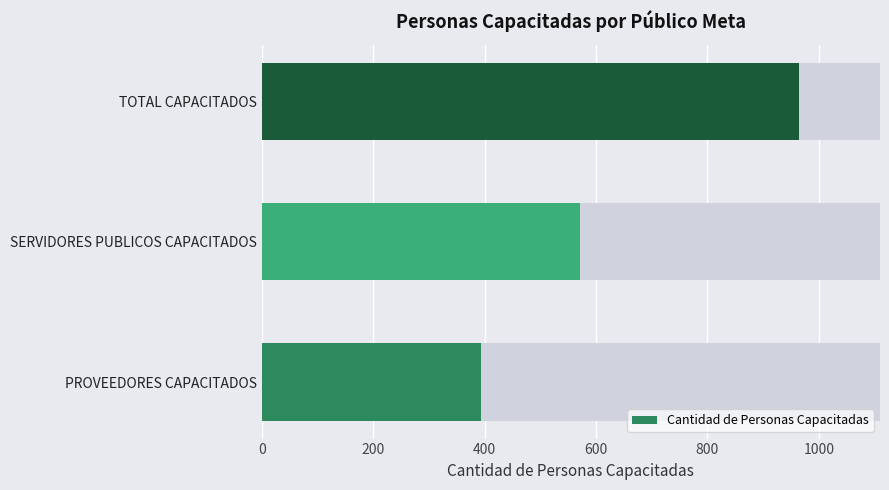

Which has a higher value, PROVEEDORES CAPACITADOS or TOTAL CAPACITADOS?

TOTAL CAPACITADOS